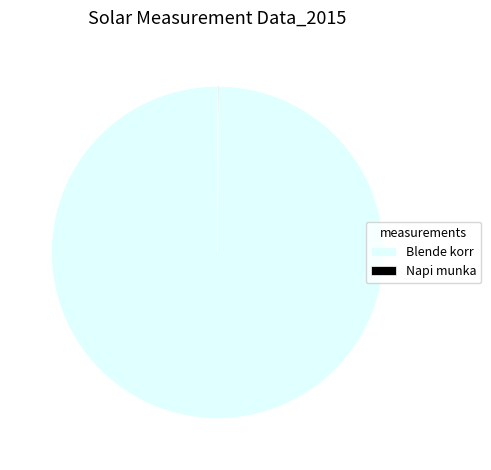

Which slice is the largest?

Blende korr